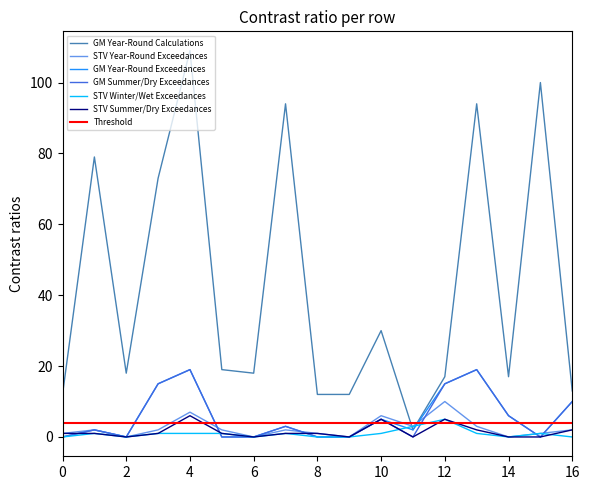

Is the value of STV Year-Round Exceedances at 10 greater than the value of STV Winter/Wet Exceedances at 10?

Yes